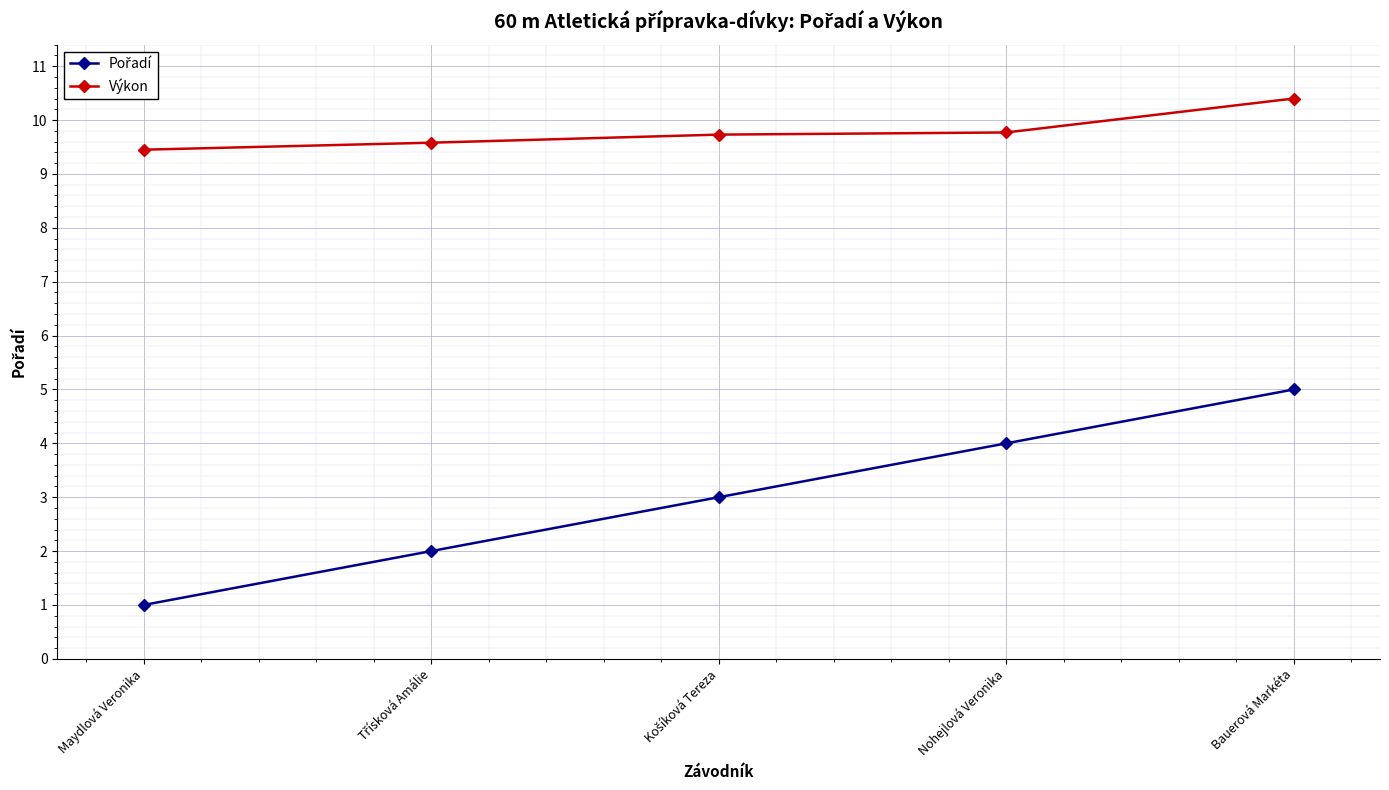

How many distinct data groups are displayed?

2